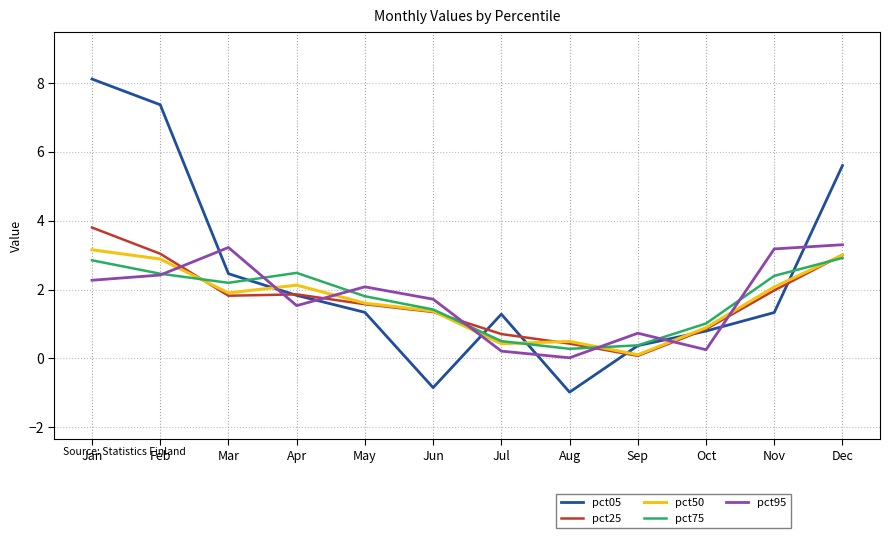

What is the average value of the pct05 series?

2.4